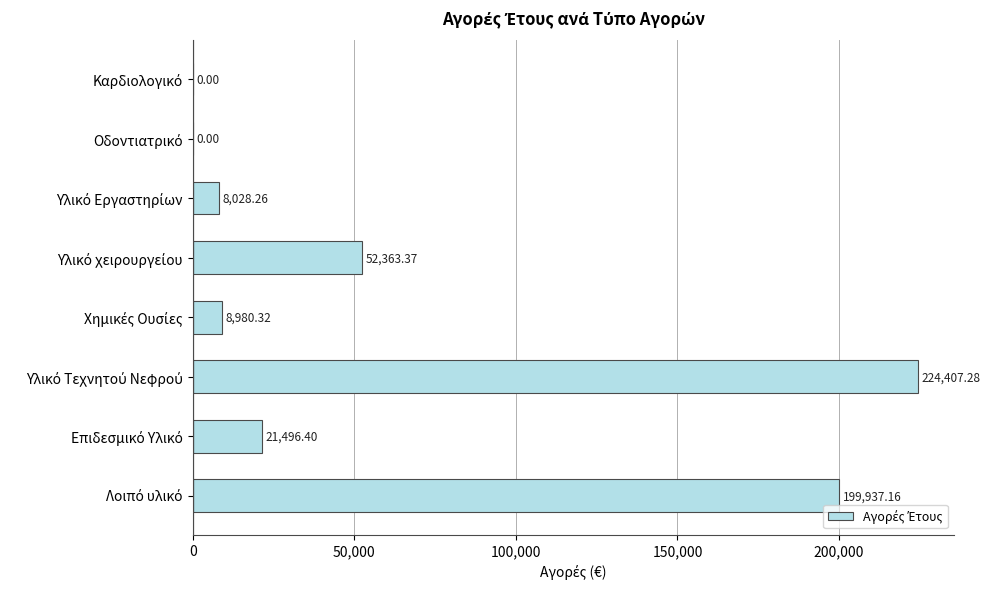

What is the difference between the maximum and minimum values?

224407.3